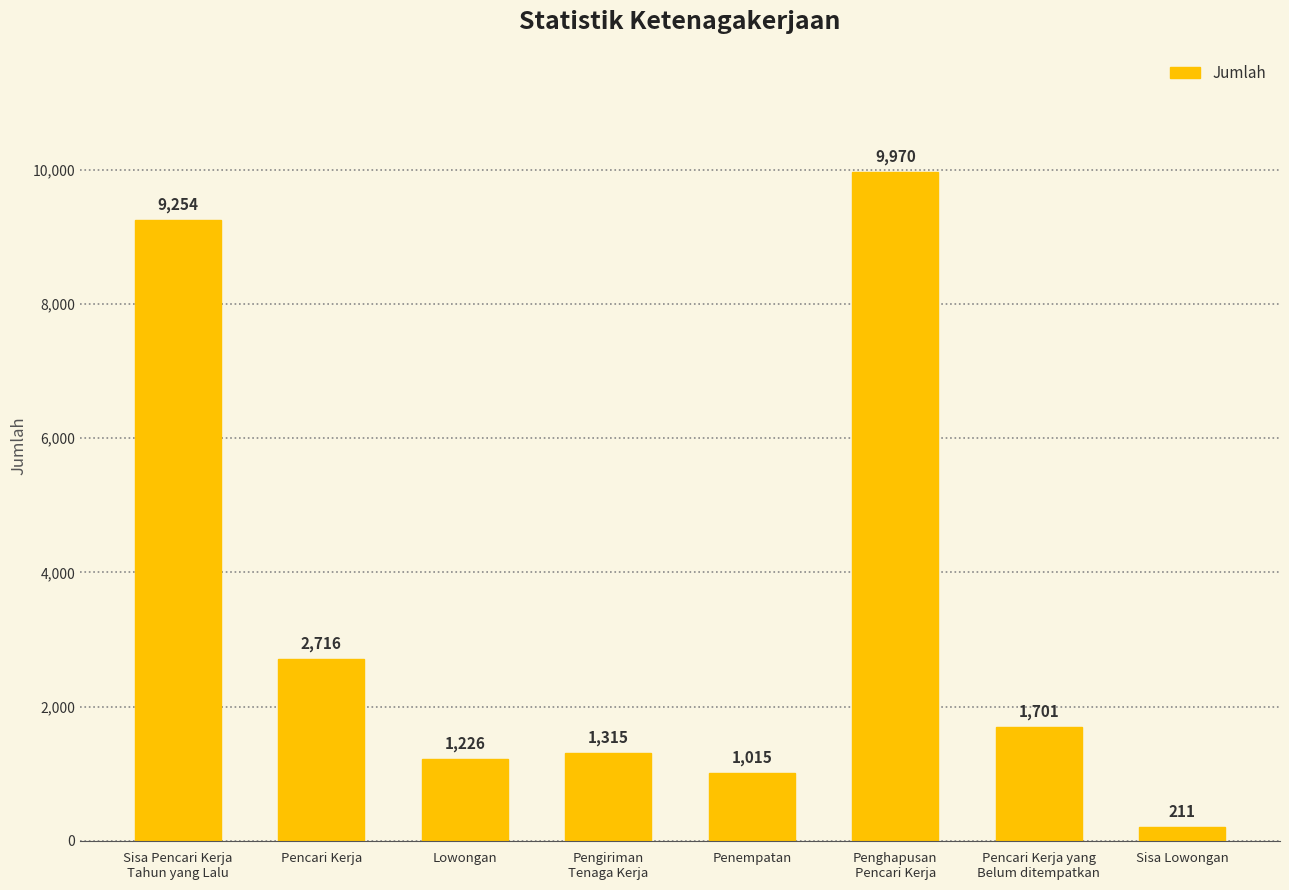

What position from the left is Penghapusan
Pencari Kerja?

6